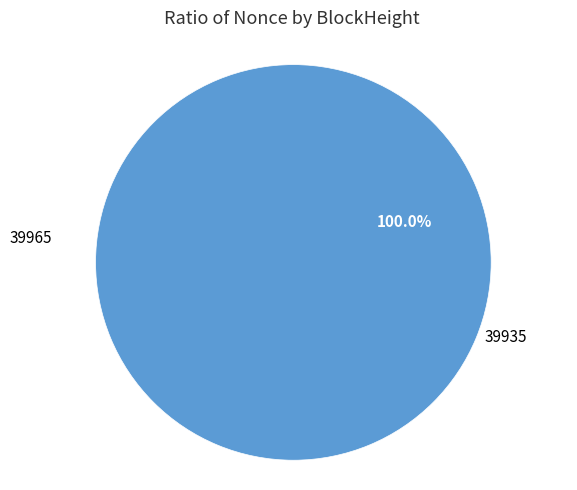

Is there any slice that represents more than half of the pie?

Yes